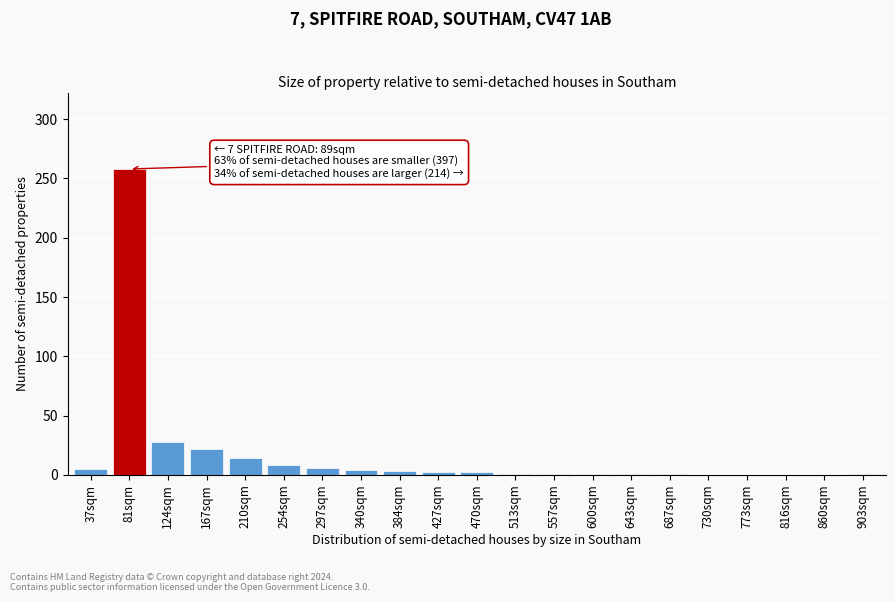

What is the change in value from 167sqm to 254sqm?

-14